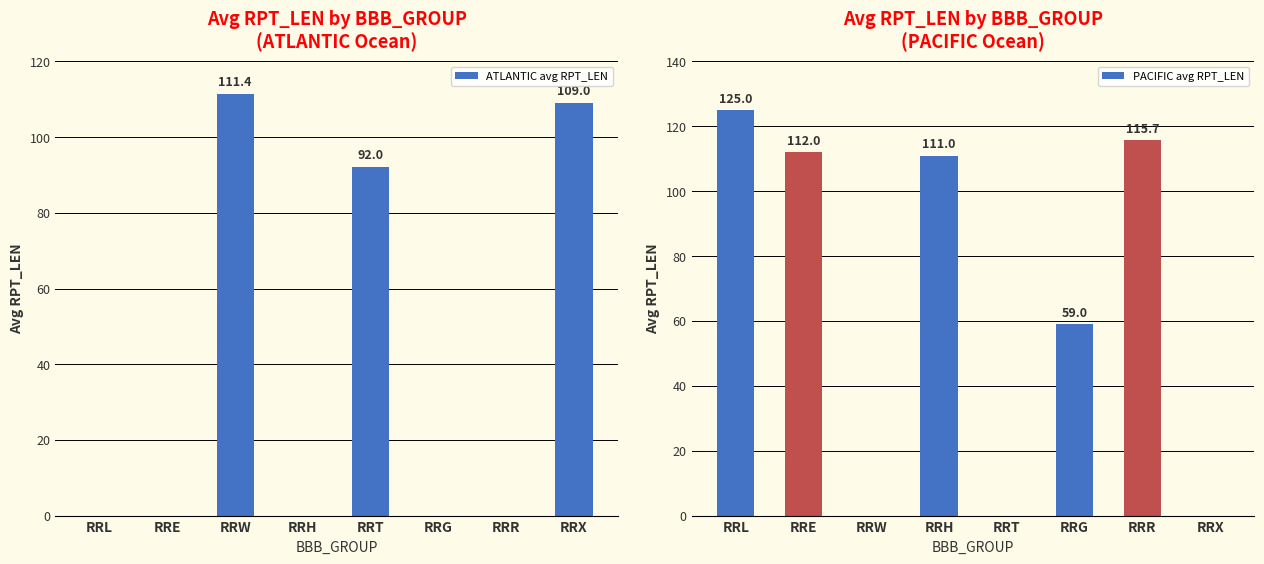

What is the maximum value shown in the chart?

125.0